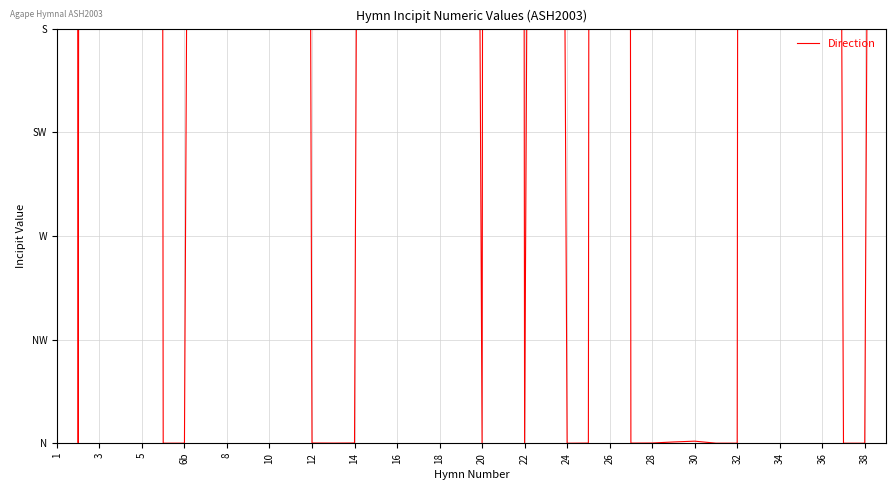

Is it true that the value at 33 is 26319.5?

False